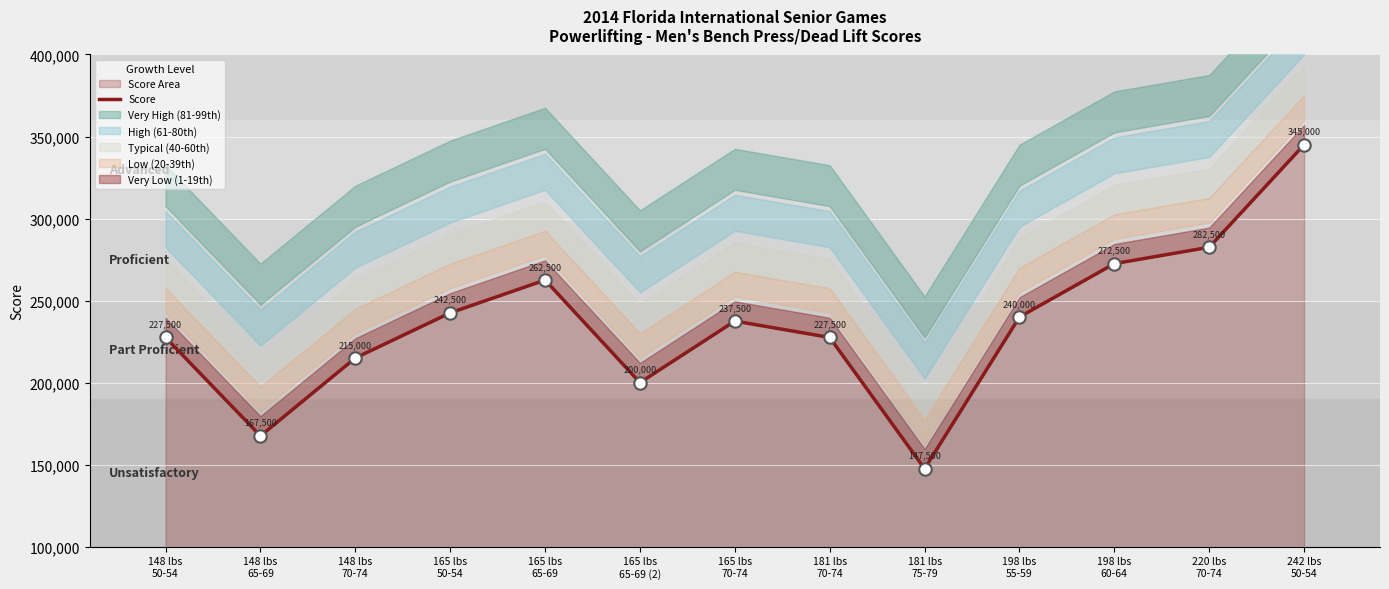

What is the change in value from 165 lbs
50-54 to 165 lbs
70-74?

-5000